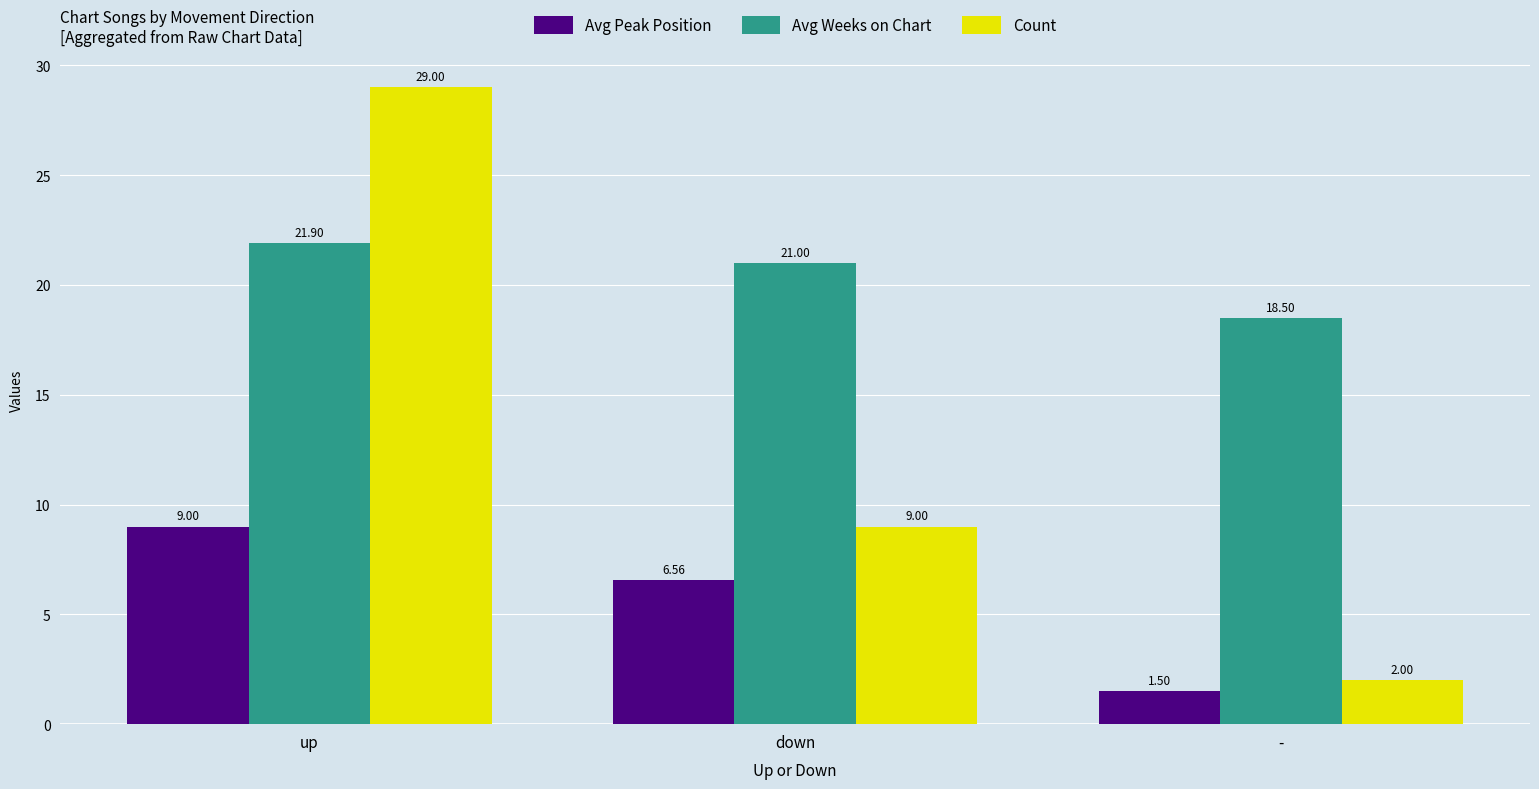

What is the total value across all series at down?

36.6